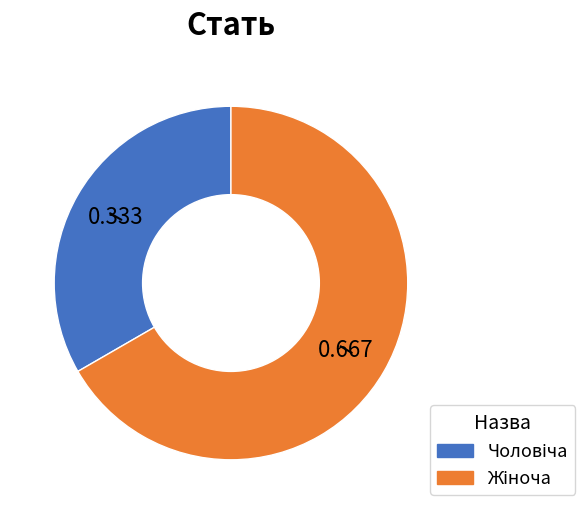

To the nearest percent, what is the combined percentage of Чоловіча and Жіноча?

100%